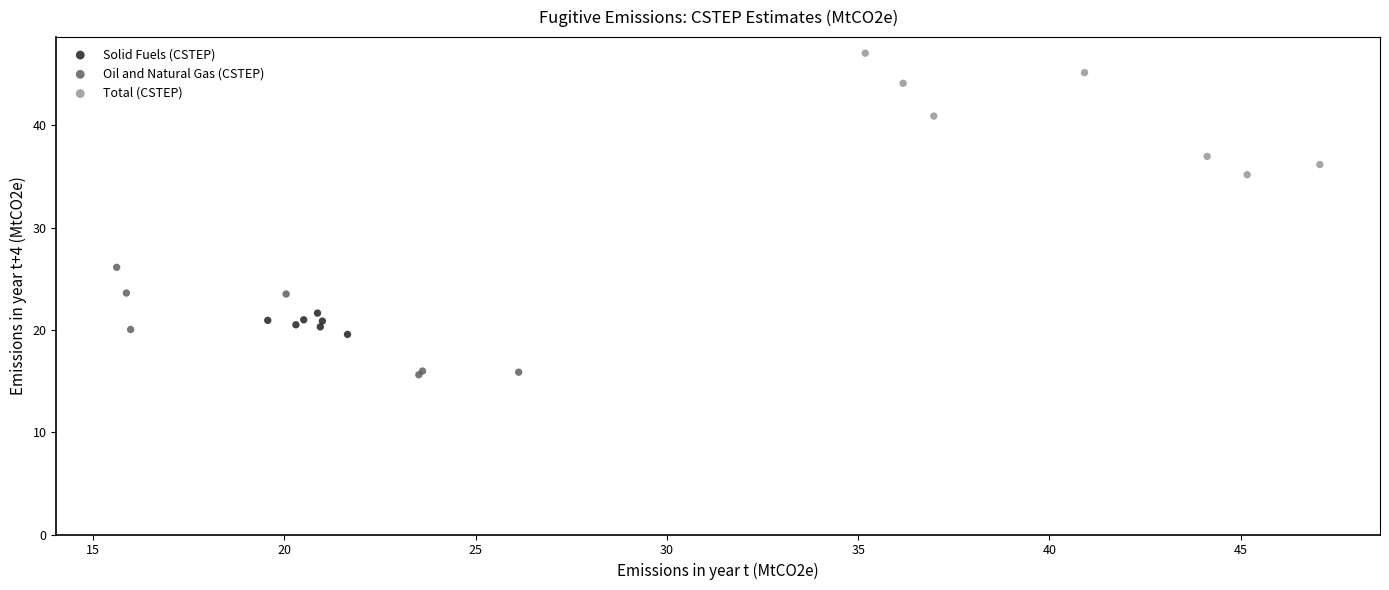

Which series reaches the minimum Y coordinate?

Oil and Natural Gas (CSTEP)